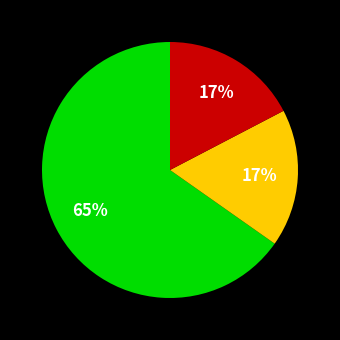

To the nearest percent, what is the average slice percentage?

33%